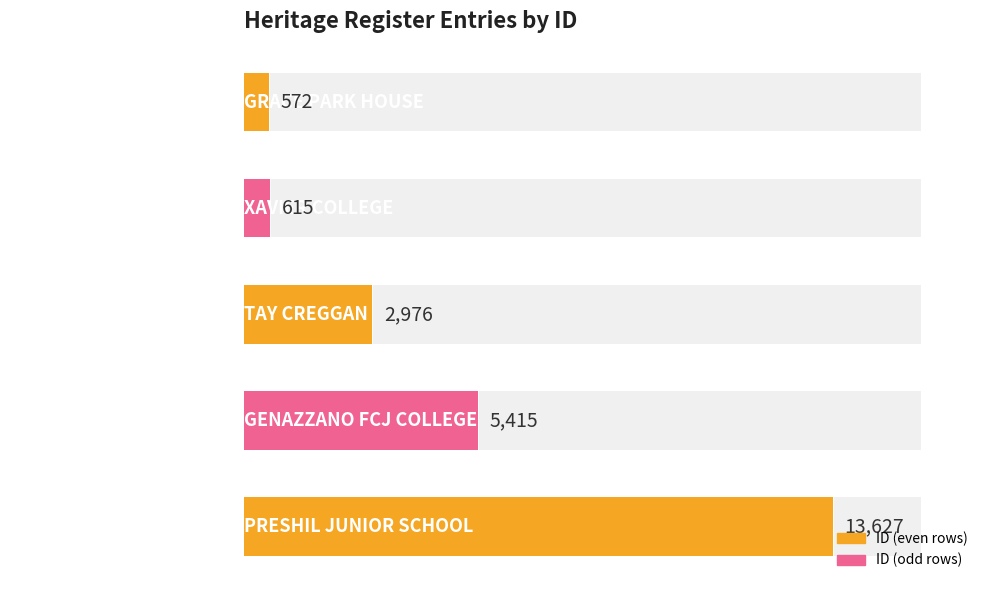

The chart shows a value of 13627 at PRESHIL JUNIOR SCHOOL. True or false?

True